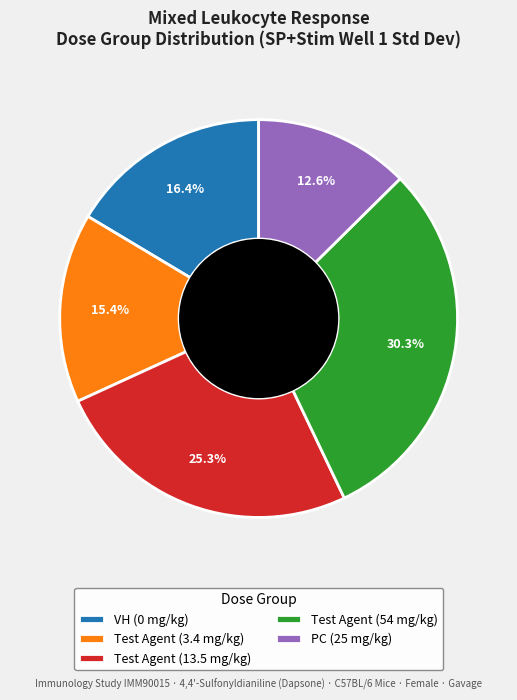

To the nearest percent, what is the average slice percentage?

20%